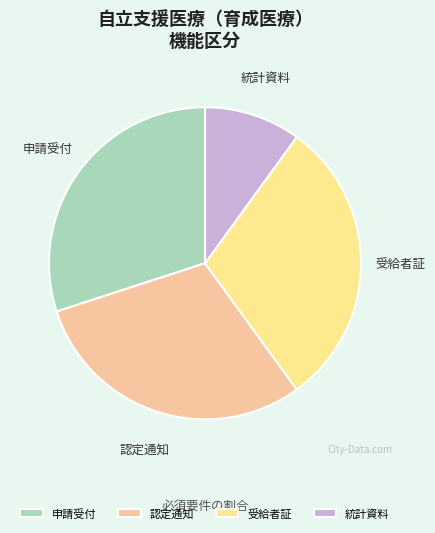

What is the ratio of the value at 認定通知 to the value at 受給者証?

1.0